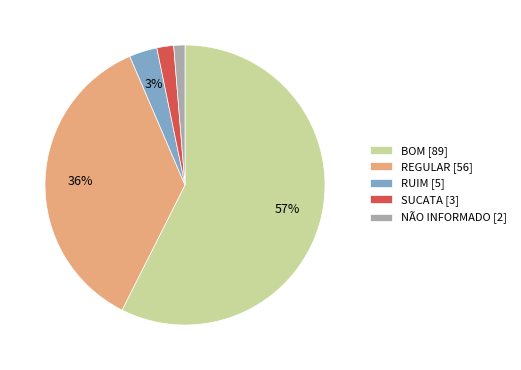

Between NÃO INFORMADO [2] and SUCATA [3], which is larger?

SUCATA [3]